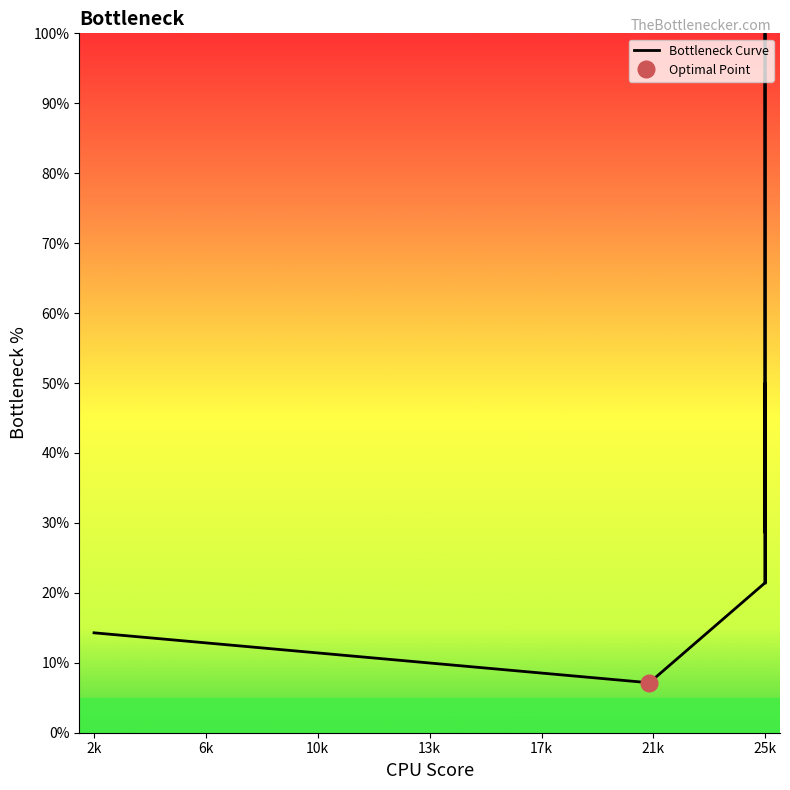

What is the average value?

35.0